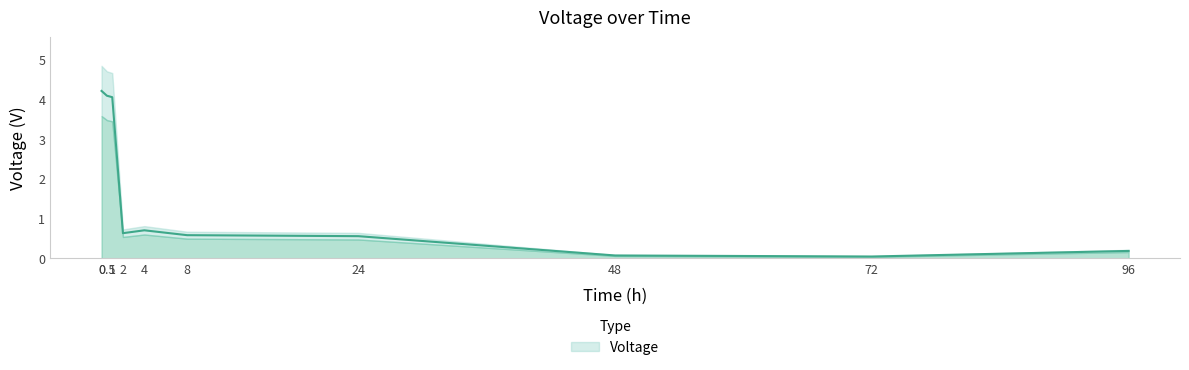

Where is the data nearest to the value 2?

4